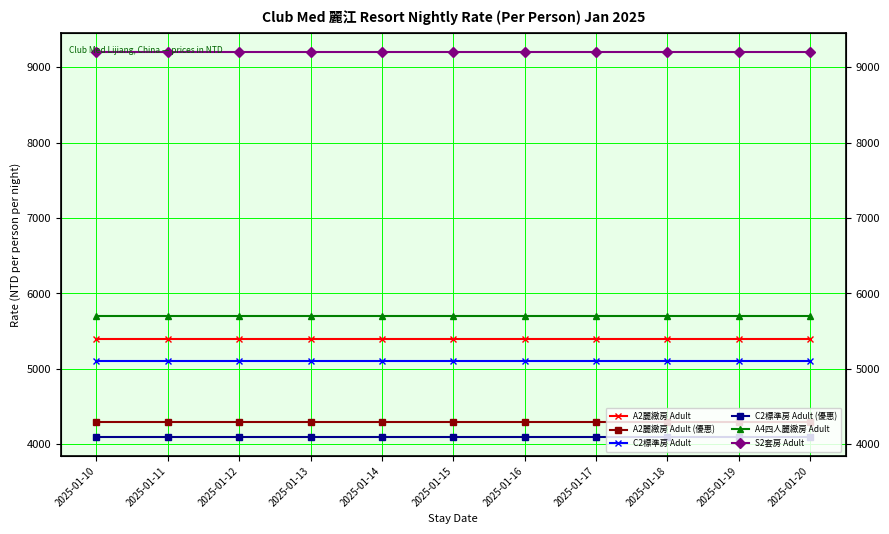

Reading left to right, what are all the values shown in this chart?

A2麗緻房 Adult: 5400	5400	5400	5400	5400	5400	5400	5400	5400	5400	5400
A2麗緻房 Adult (優惠): 4300	4300	4300	4300	4300	4300	4300	4300	4300	4300	4300
C2標準房 Adult: 5100	5100	5100	5100	5100	5100	5100	5100	5100	5100	5100
C2標準房 Adult (優惠): 4100	4100	4100	4100	4100	4100	4100	4100	4100	4100	4100
A4四人麗緻房 Adult: 5700	5700	5700	5700	5700	5700	5700	5700	5700	5700	5700
S2套房 Adult: 9200	9200	9200	9200	9200	9200	9200	9200	9200	9200	9200